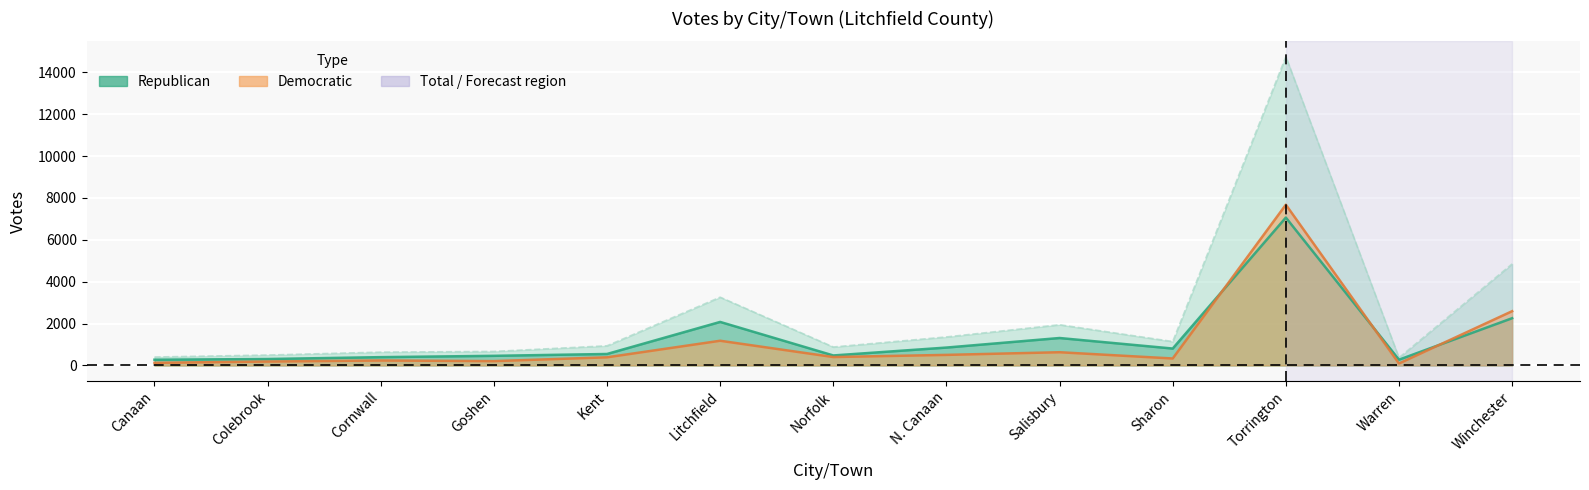

Where does the Total series first go above 939?

Litchfield